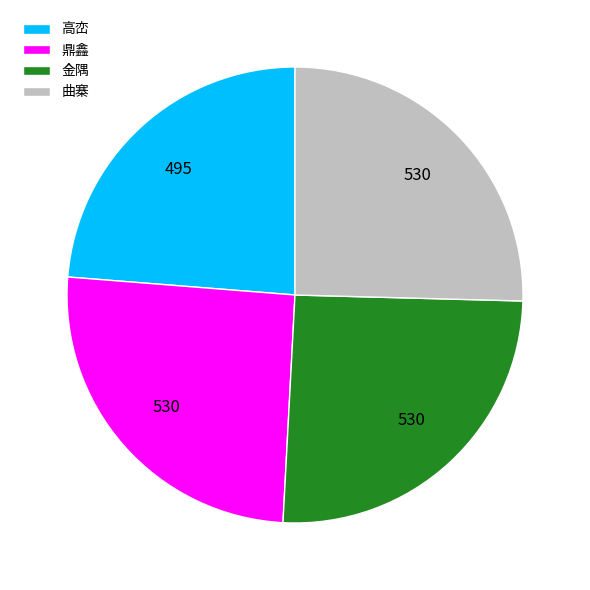

Combined, do 鼎鑫 and 高峦 account for over 50%?

No